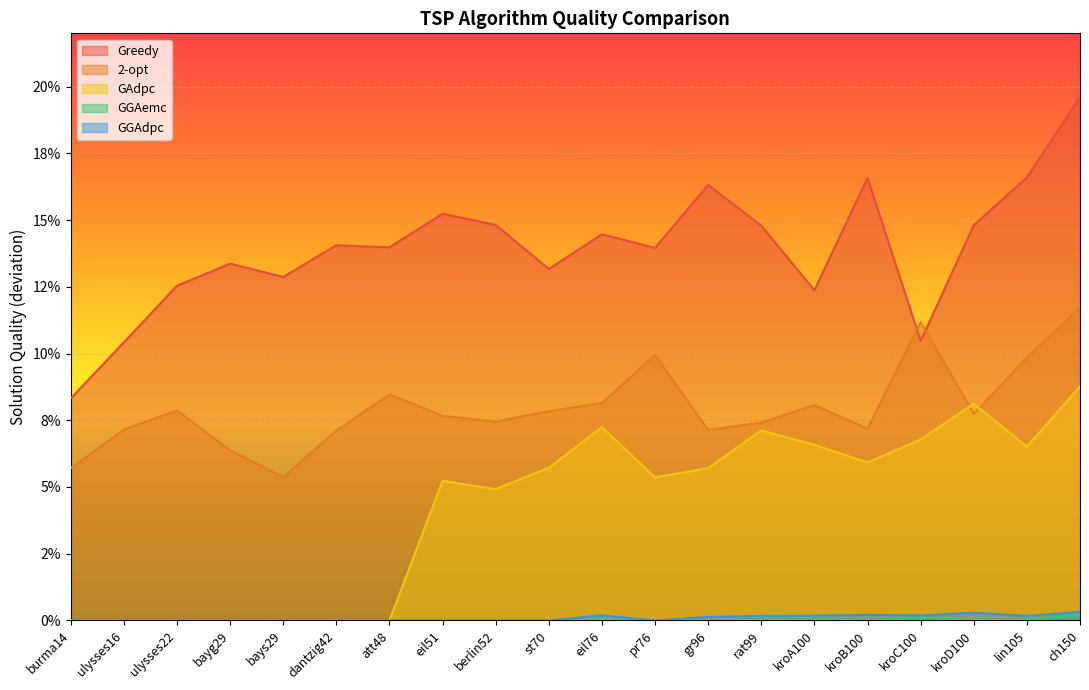

Is the value of GAdpc at rat99 greater than the value of Greedy at eil51?

No